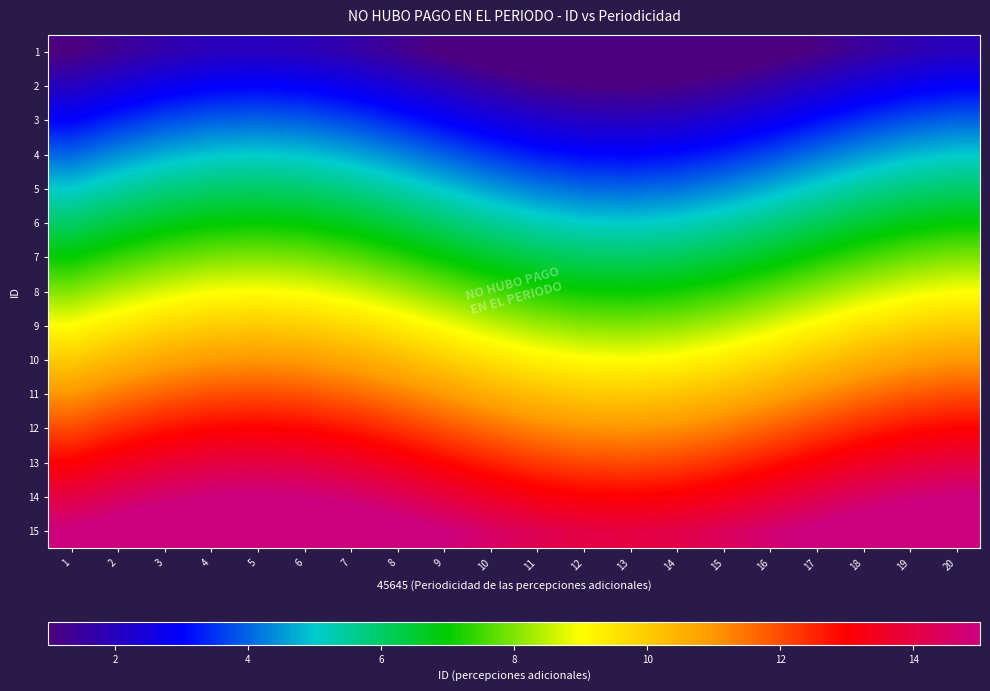

Rank the series by their maximum value, from highest to lowest.

15, 14, 13, 12, 11, 10, 9, 8, 7, 6, 5, 4, 3, 2, 1